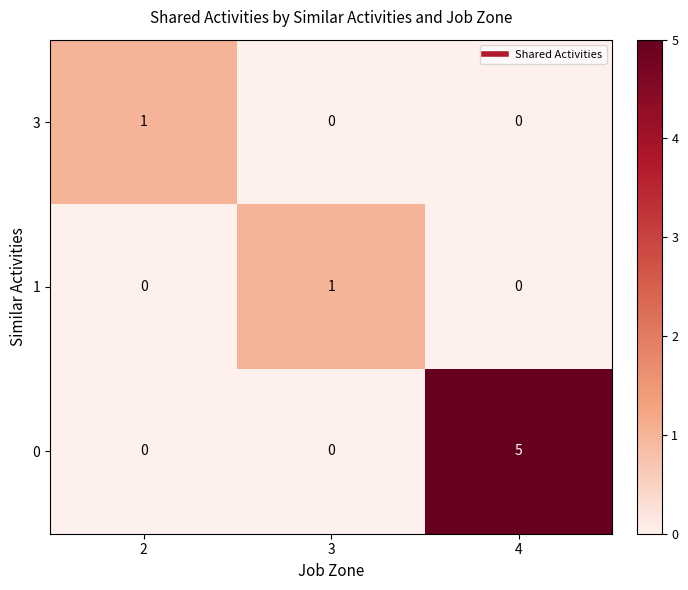

Count the number of data series in this chart.

3